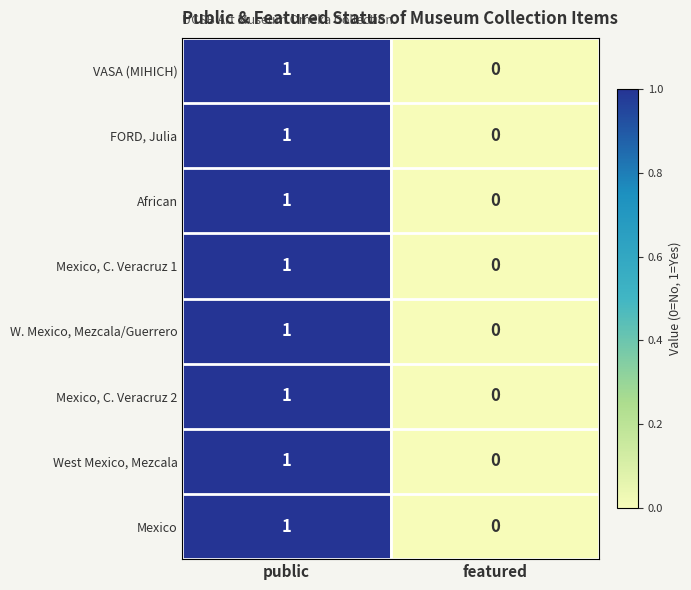

How many series are shown in this chart?

8